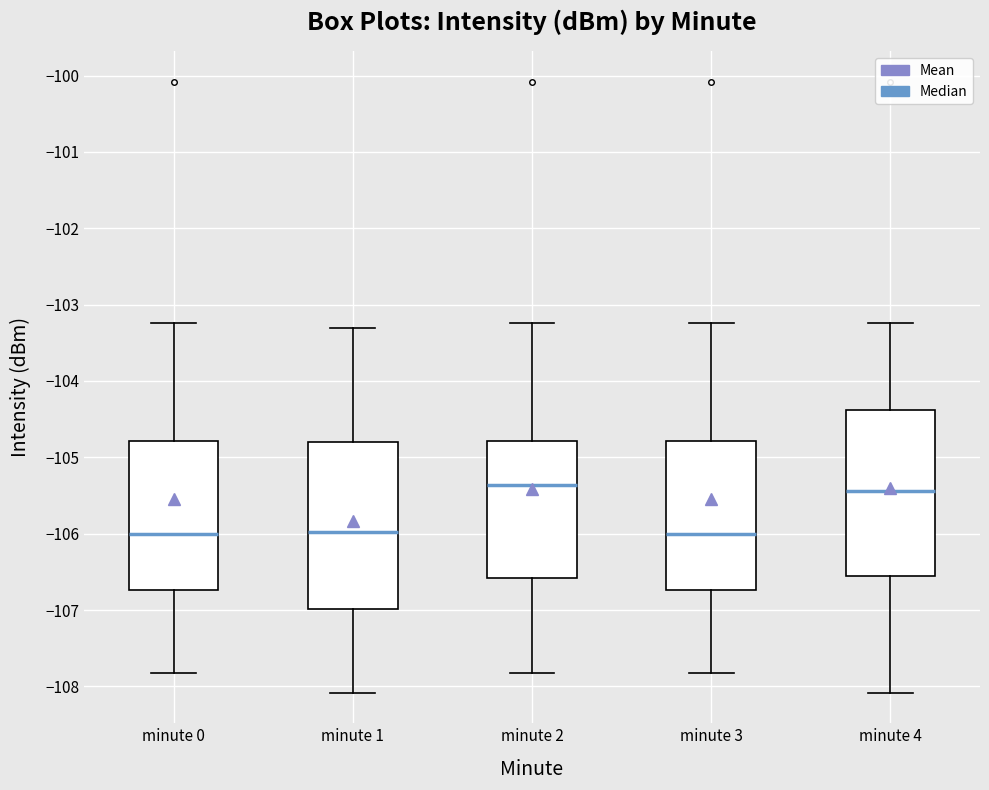

Reading left to right, read every box against the y-axis: the position of its median line, the range the box covers, and the ends of its whiskers. The values are not printed on the chart, so give them approximately, as read against the axis.

minute 0: median -106.0, box -106.7 to -104.8, whiskers -107.8 to -103.2
minute 1: median -106.0, box -107.0 to -104.8, whiskers -108.1 to -103.3
minute 2: median -105.4, box -106.6 to -104.8, whiskers -107.8 to -103.2
minute 3: median -106.0, box -106.7 to -104.8, whiskers -107.8 to -103.2
minute 4: median -105.4, box -106.6 to -104.4, whiskers -108.1 to -103.2